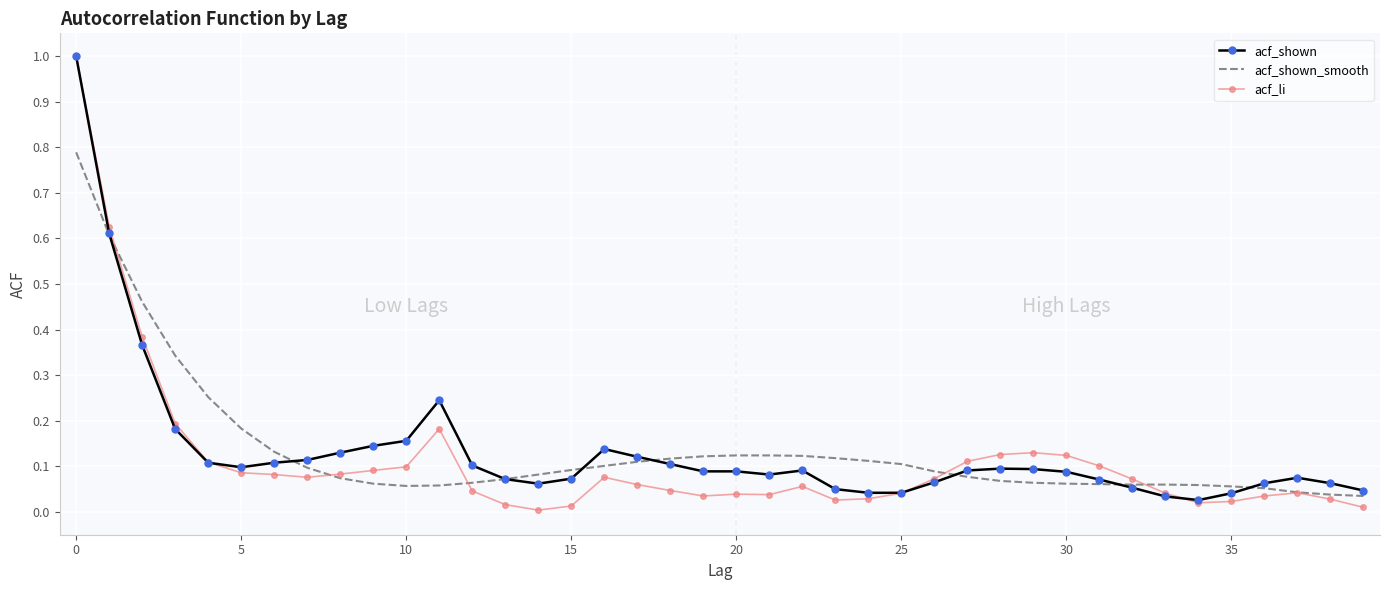

What is the highest value of the acf_li series?

1.0